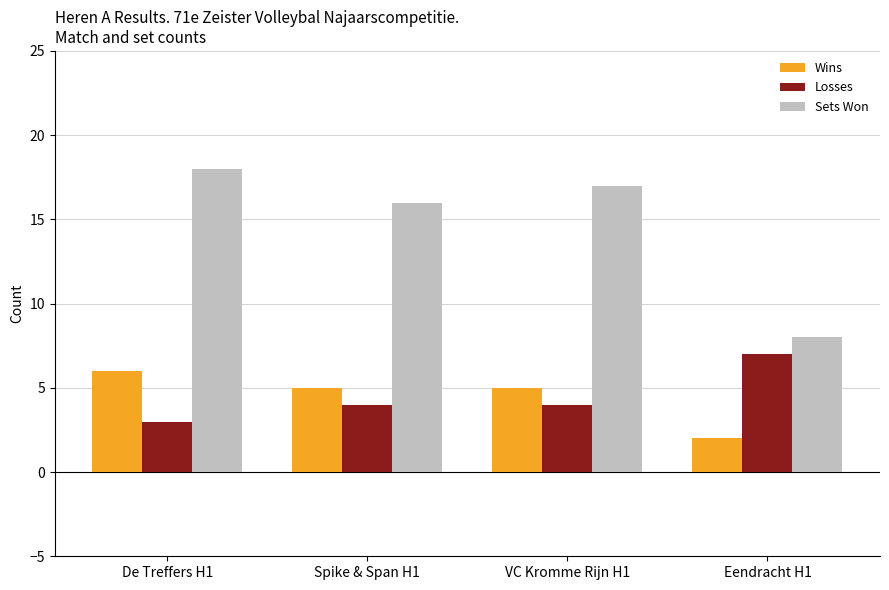

Count the number of categories in the chart.

4